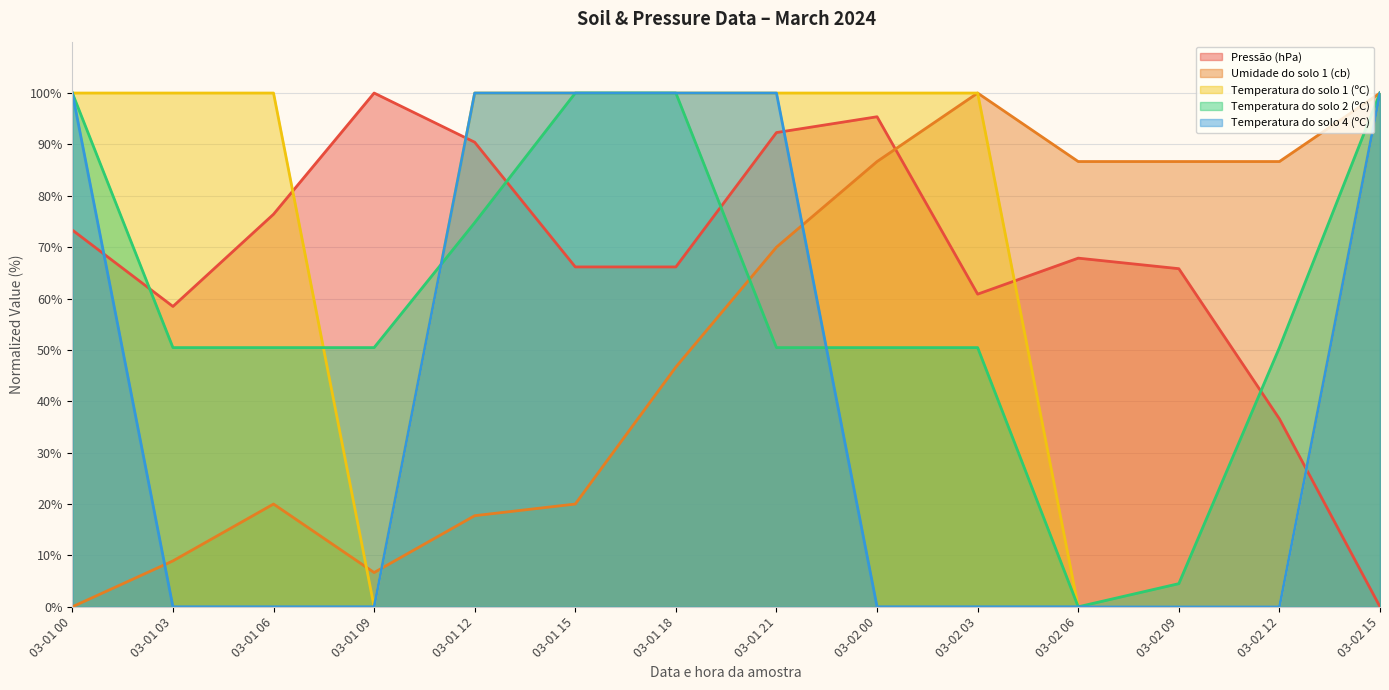

At how many categories does at least one series exceed 30?

14